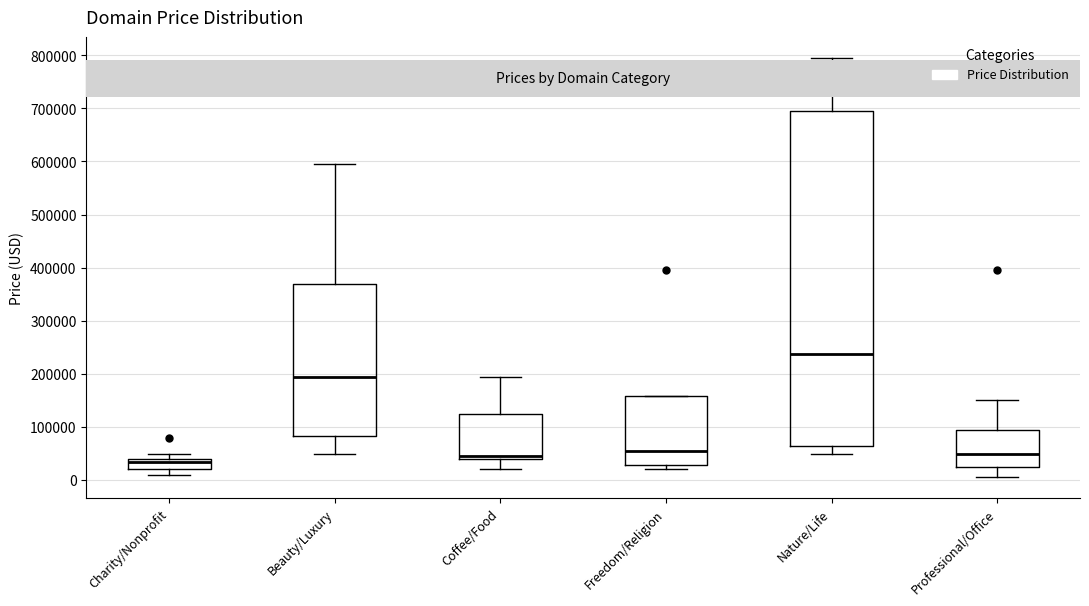

Reading left to right, read every box against the y-axis: the position of its median line, the range the box covers, and the ends of its whiskers. The values are not printed on the chart, so give them approximately, as read against the axis.

Charity/Nonprofit: median 30000, box 20000 to 40000, whiskers 10000 to 50000
Beauty/Luxury: median 190000, box 80000 to 370000, whiskers 50000 to 590000
Coffee/Food: median 40000 (just above the box's lower edge), box 40000 to 120000, whiskers 20000 to 190000
Freedom/Religion: median 50000, box 30000 to 160000, whiskers 20000 to 160000
Nature/Life: median 240000, box 60000 to 690000, whiskers 50000 to 790000
Professional/Office: median 50000, box 20000 to 90000, whiskers 0 to 150000